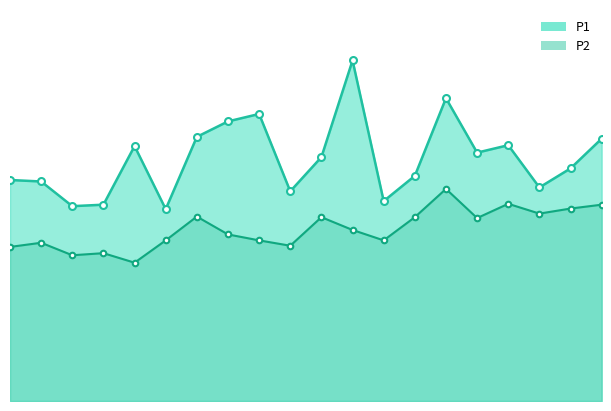

Where is P1_line nearest to the value 8?

18